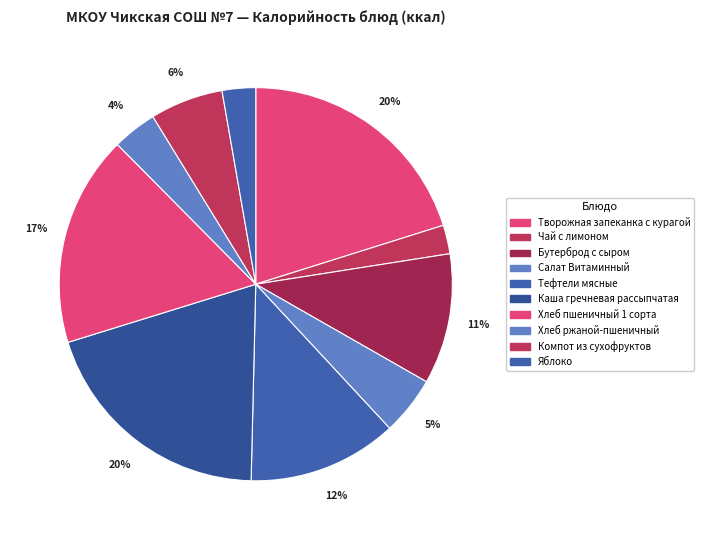

Count the number of slices in the pie.

10